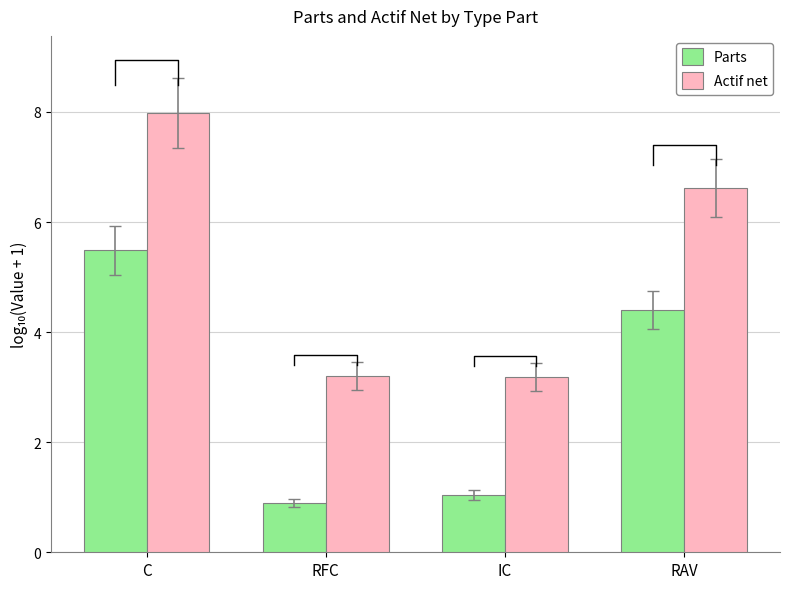

How many groups of bars are there?

4